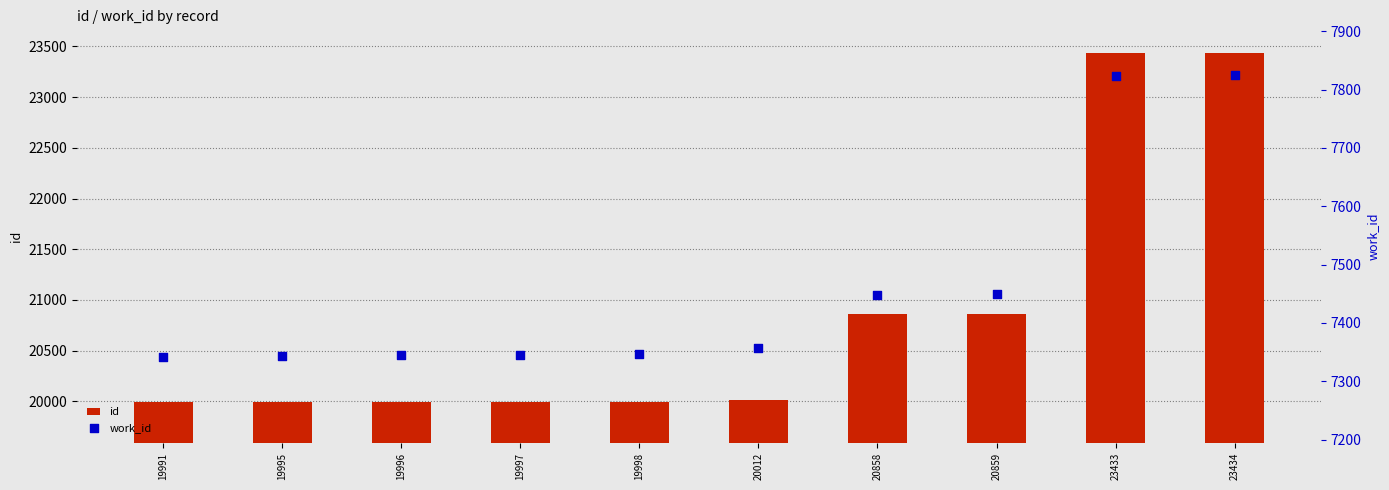

Which series contains the lowest Y value?

work_id